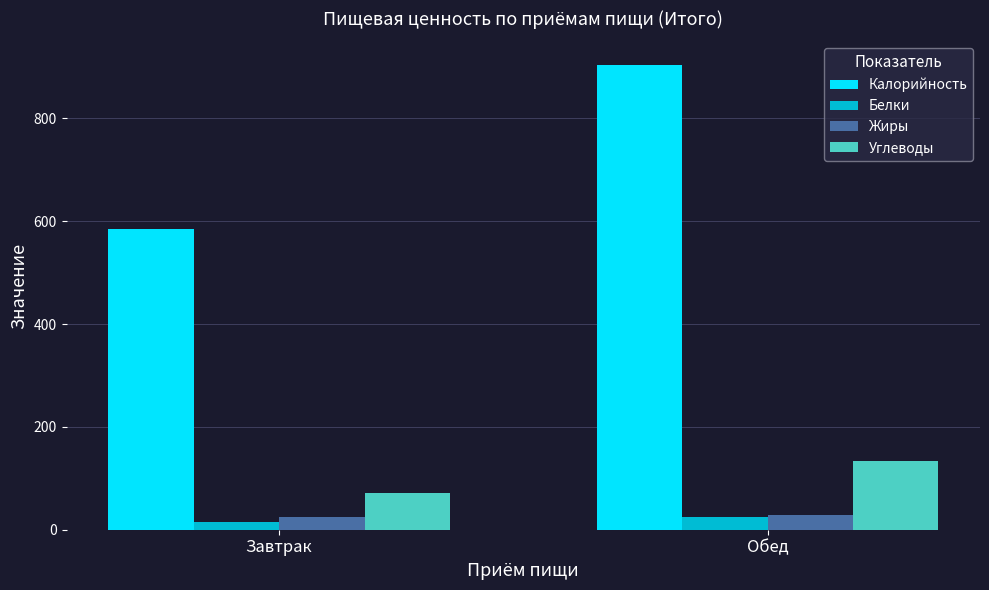

Is it true that Углеводы equals 43.6 at Обед?

False